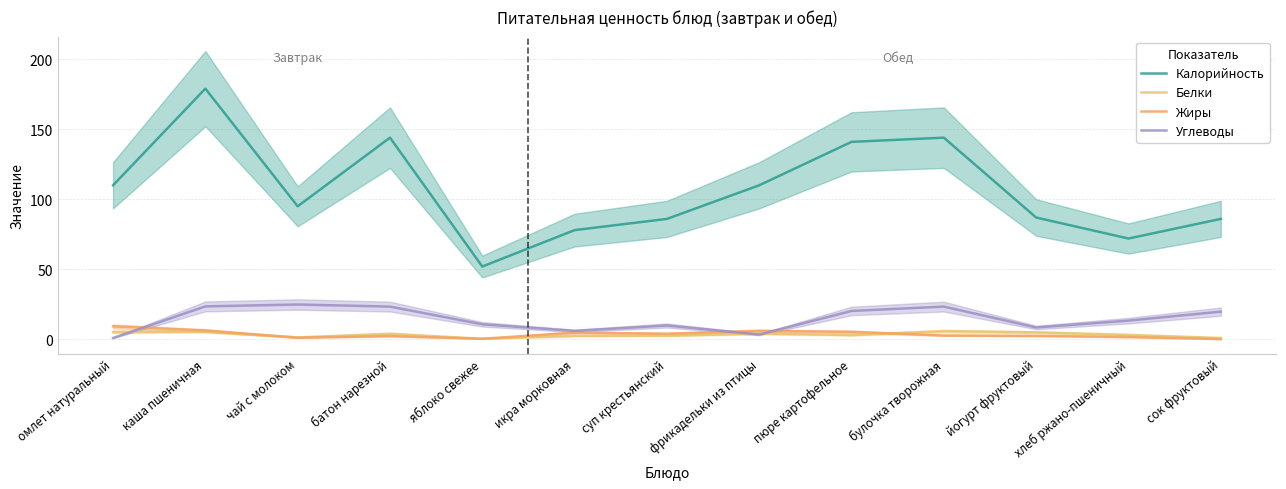

Between чай с молоком and батон нарезной, which series saw the biggest shift?

Калорийность